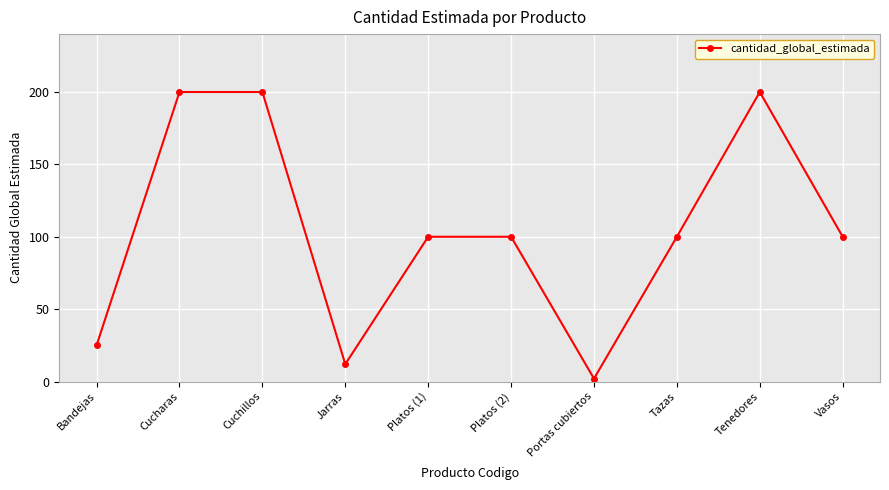

What is the value of the 2nd point from the left?

200